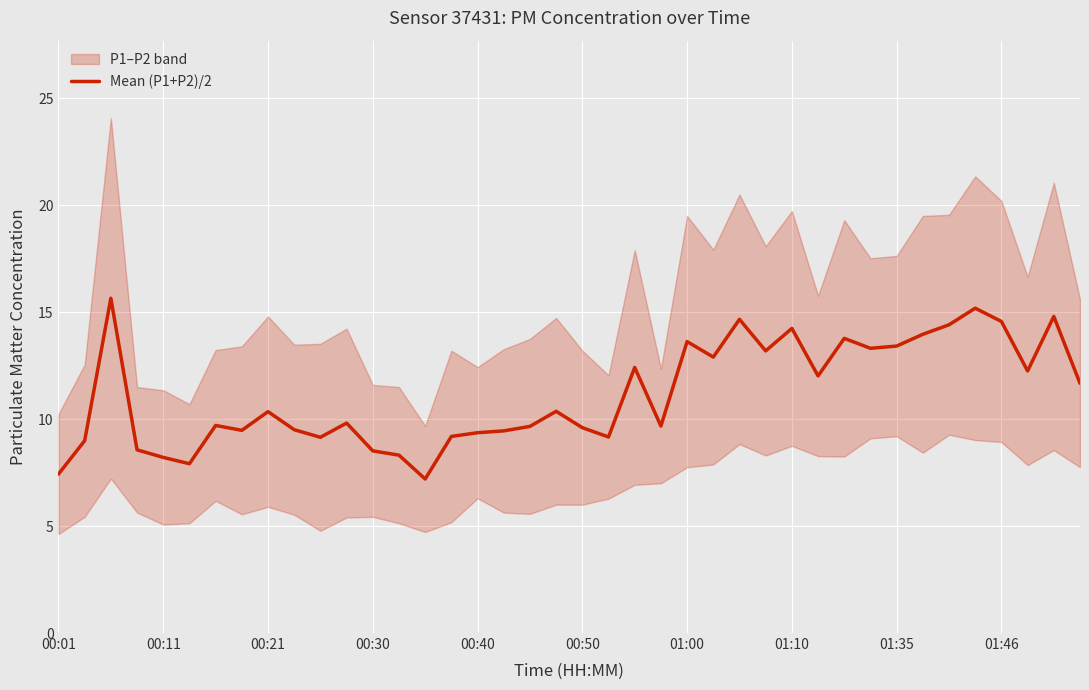

What is the difference between the values at 31 and 37?

1.1